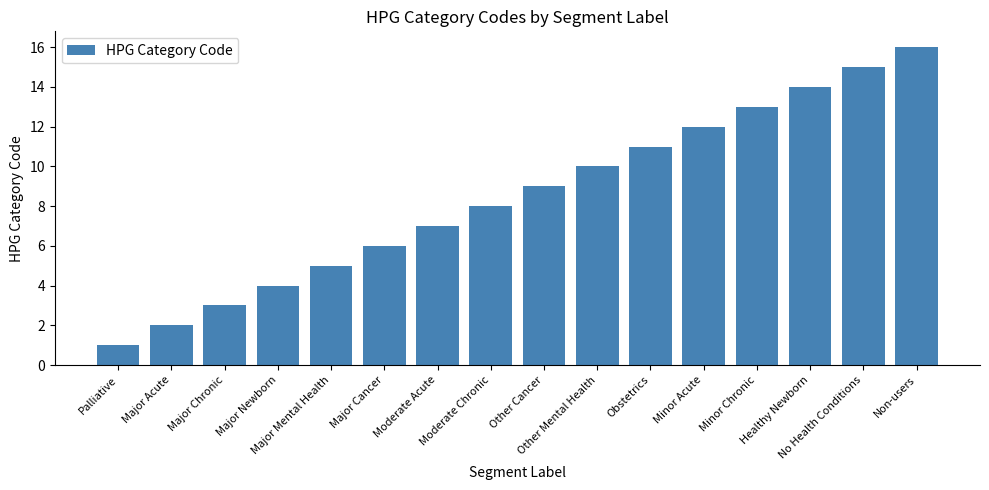

What is the difference between the maximum and minimum values?

15